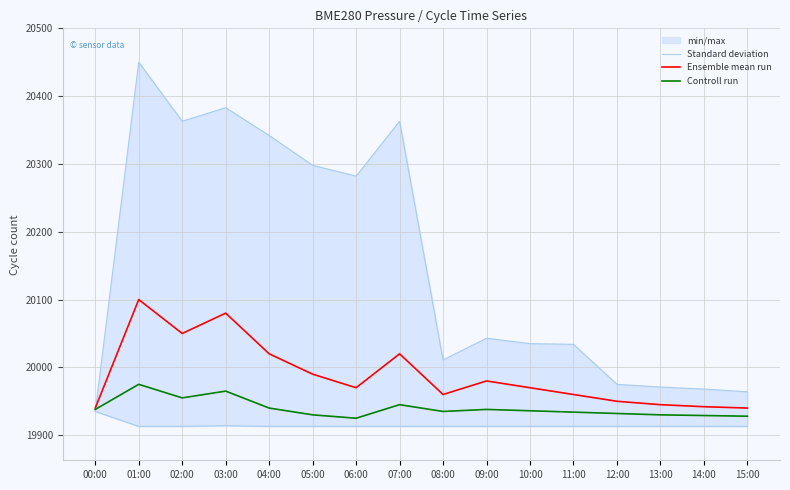

Reading left to right, transcribe all the data shown in this chart.

Standard deviation: 00:00=19935	01:00=20450	02:00=20363	03:00=20383	04:00=20342	05:00=20298	06:00=20282	07:00=20363	08:00=20011	09:00=20043	10:00=20035	11:00=20034	12:00=19975	13:00=19971	14:00=19968	15:00=19964
Ensemble mean run: 00:00=19940	01:00=20100	02:00=20050	03:00=20080	04:00=20020	05:00=19990	06:00=19970	07:00=20020	08:00=19960	09:00=19980	10:00=19970	11:00=19960	12:00=19950	13:00=19945	14:00=19942	15:00=19940
Controll run: 00:00=19938	01:00=19975	02:00=19955	03:00=19965	04:00=19940	05:00=19930	06:00=19925	07:00=19945	08:00=19935	09:00=19938	10:00=19936	11:00=19934	12:00=19932	13:00=19930	14:00=19929	15:00=19928